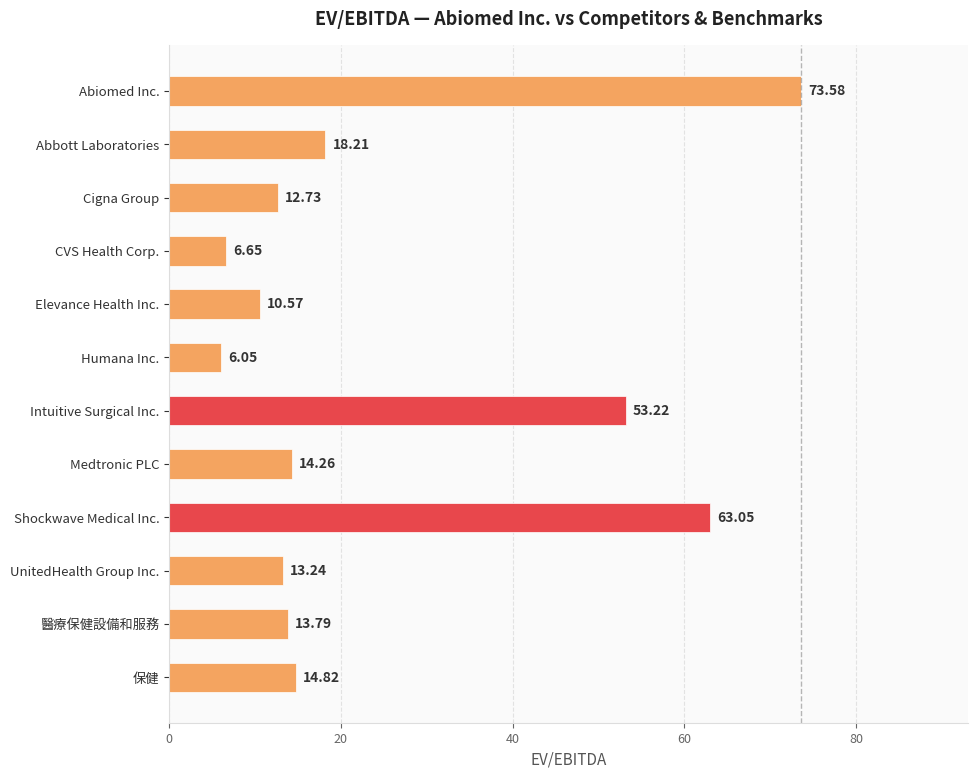

Are the bars grouped side by side (vs. stacked)?

No